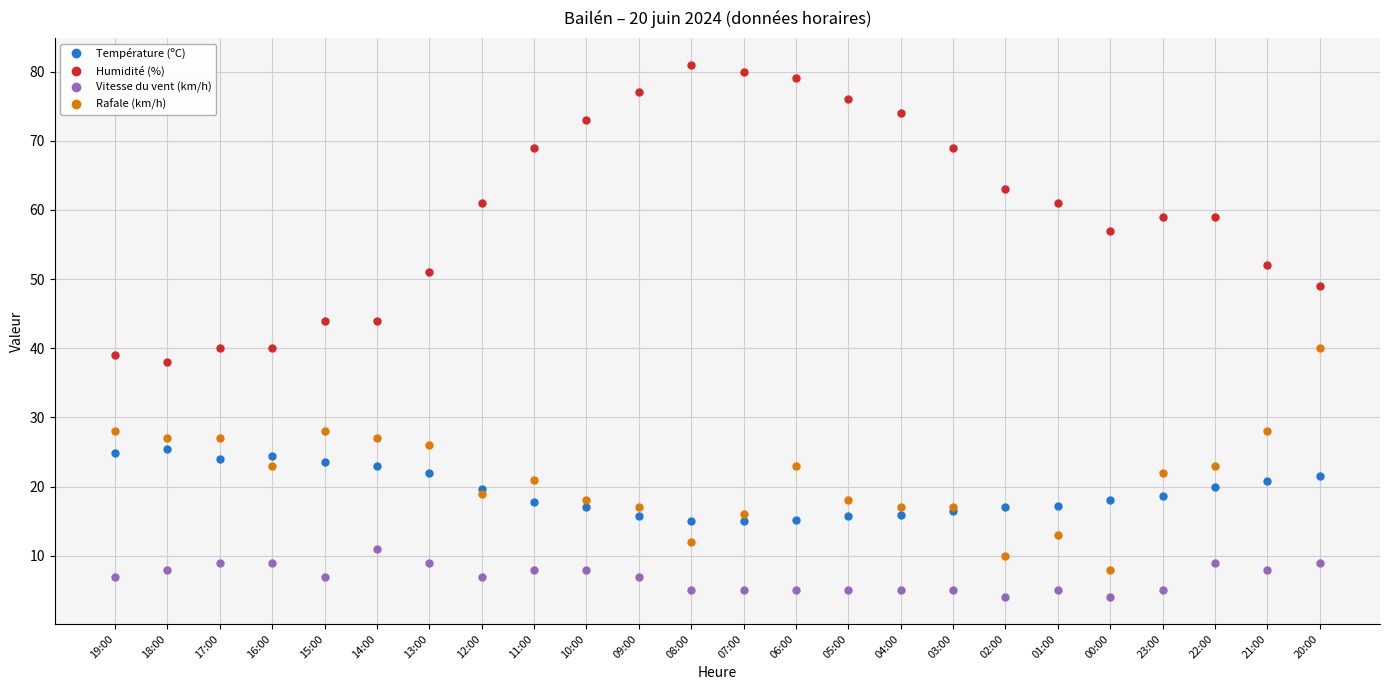

What is the minimum value shown in the chart?

4.0